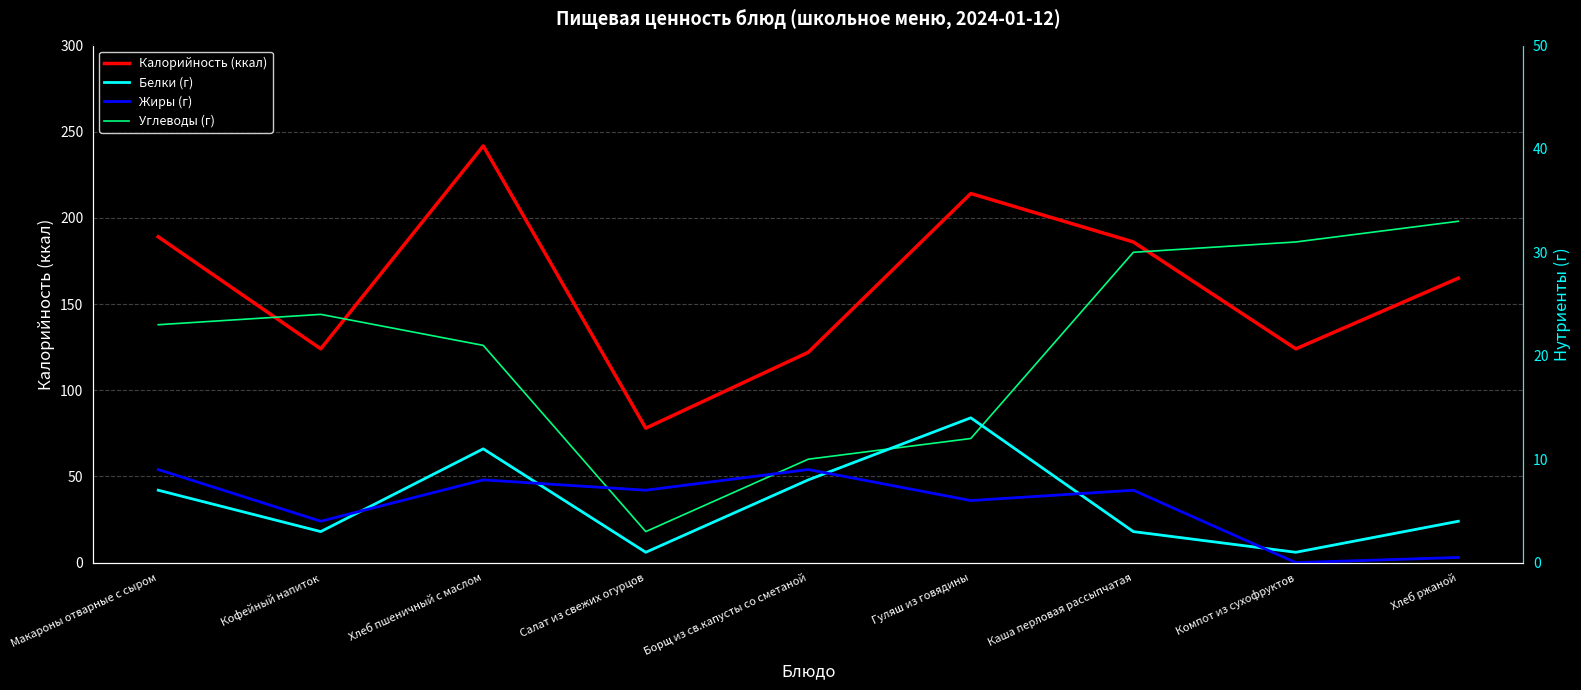

True or false: Белки (г) has a value of 4.6 at Каша перловая рассыпчатая.

False